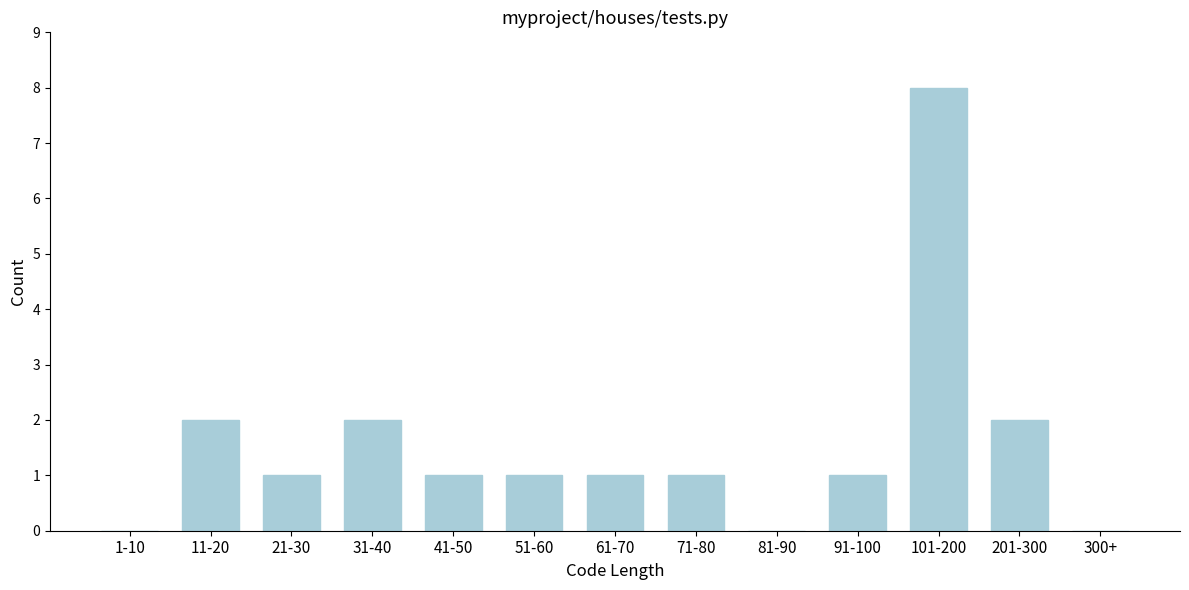

Reading left to right, transcribe all the data shown in this chart.

1-10=0	11-20=2	21-30=1	31-40=2	41-50=1	51-60=1	61-70=1	71-80=1	81-90=0	91-100=1	101-200=8	201-300=2	300+=0